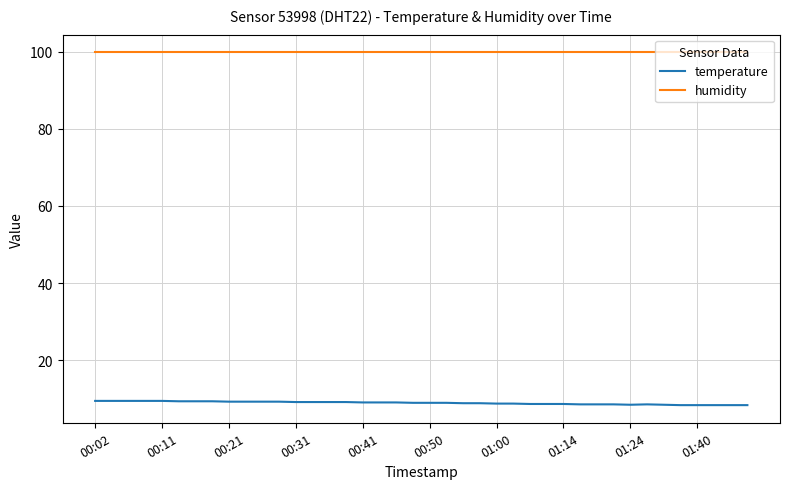

Which series has the largest range (max minus min)?

temperature